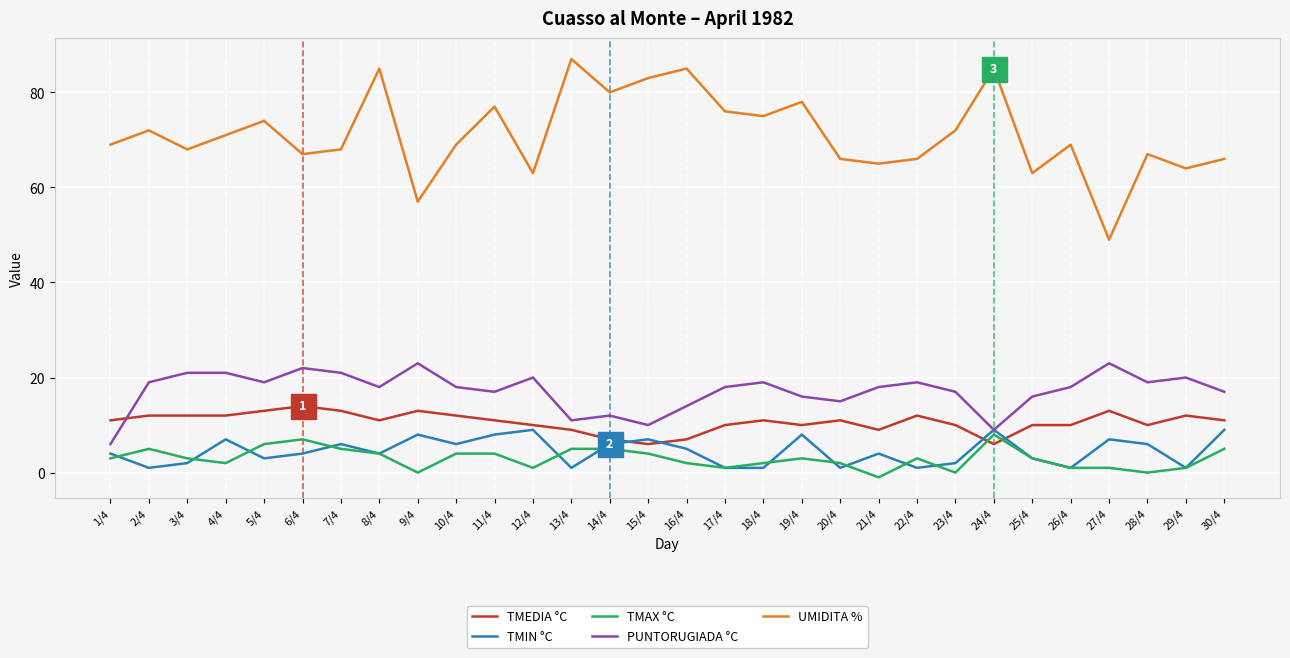

What is the approximate value of UMIDITA % at 4/4, to the nearest 5?

70